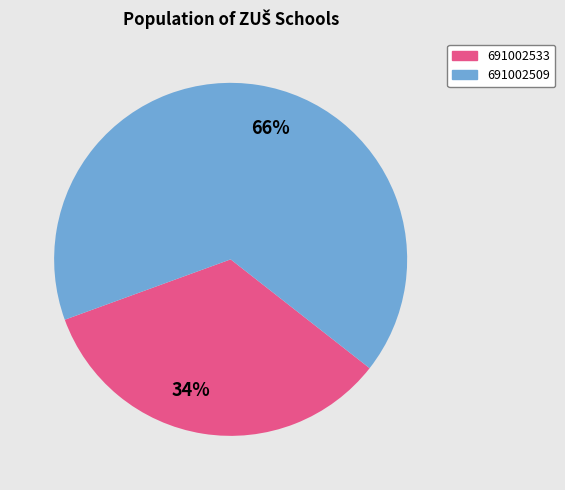

Which slice is the smallest?

691002533